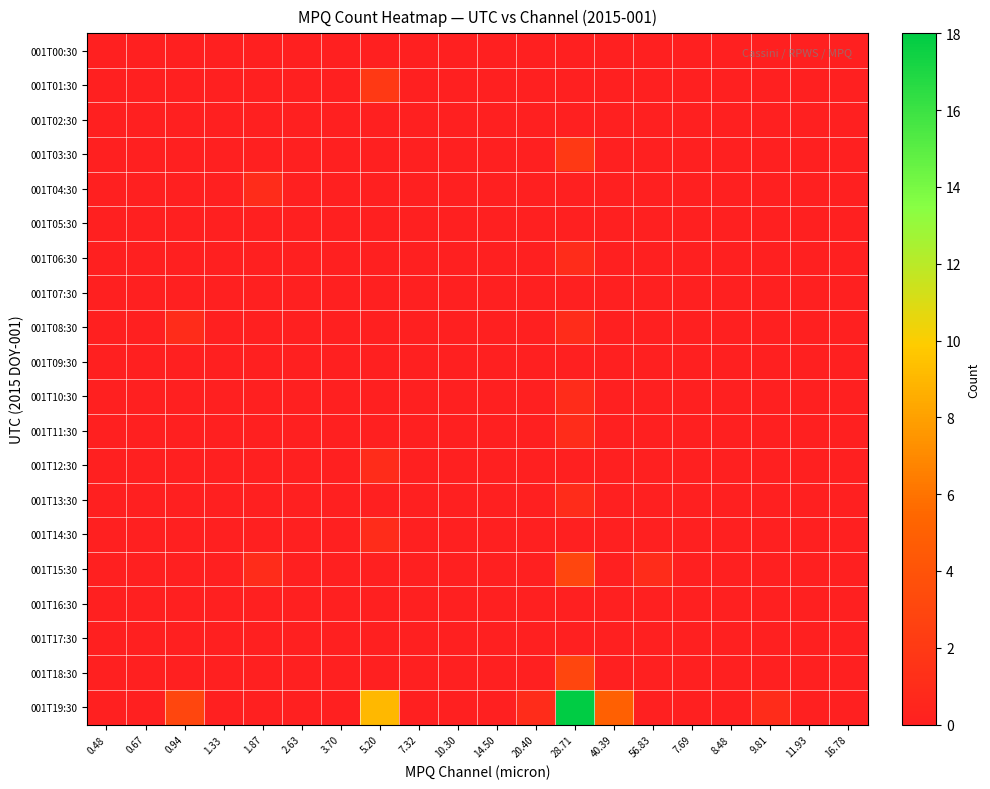

At 5.20, list the series in order from largest to smallest.

001T19:30, 001T01:30, 001T12:30, 001T14:30, 001T00:30, 001T02:30, 001T03:30, 001T04:30, 001T05:30, 001T06:30, 001T07:30, 001T08:30, 001T09:30, 001T10:30, 001T11:30, 001T13:30, 001T15:30, 001T16:30, 001T17:30, 001T18:30